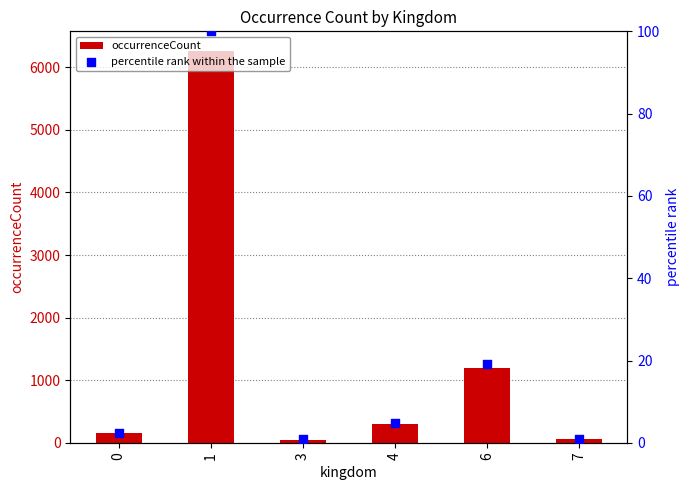

Which series reaches the maximum Y coordinate?

occurrenceCount